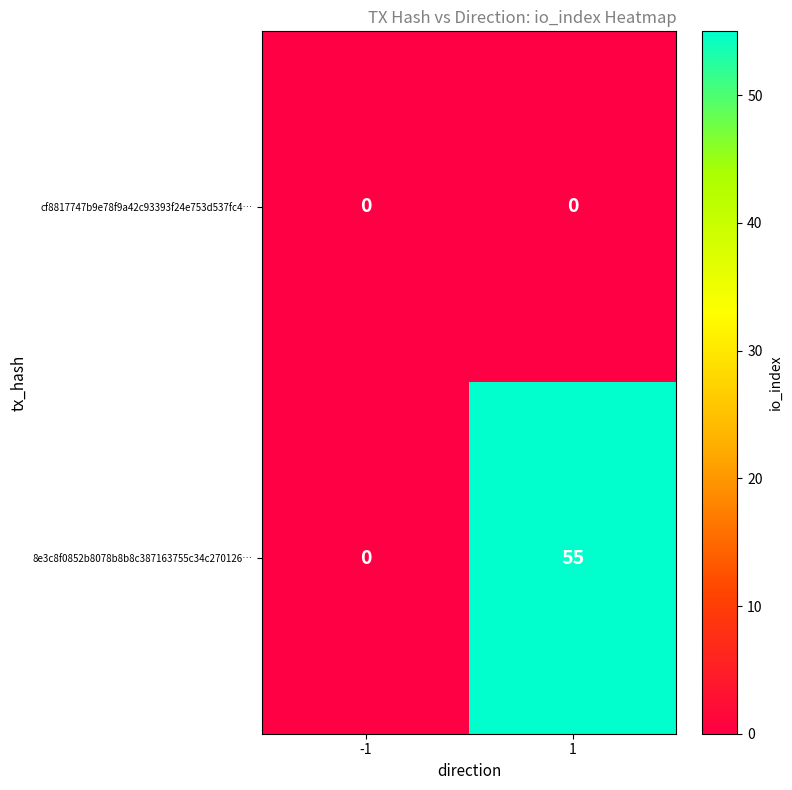

Reading right to left, what are all the values shown in this chart?

cf8817747b9e78f9a42c93393f24e753d537fc4…: 0	0
8e3c8f0852b8078b8b8c387163755c34c270126…: 55	0